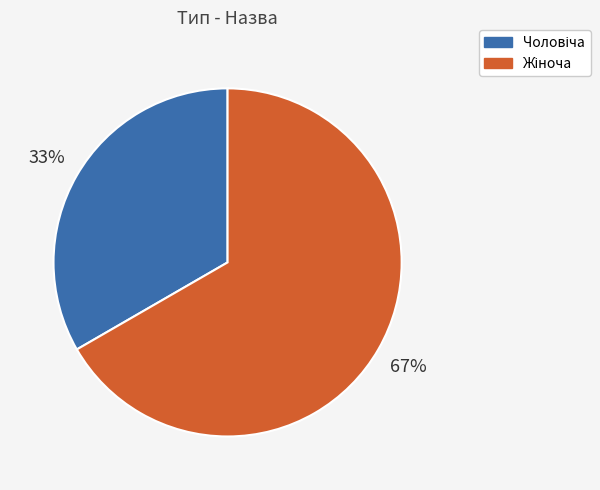

To the nearest percent, what is the average slice percentage?

50%